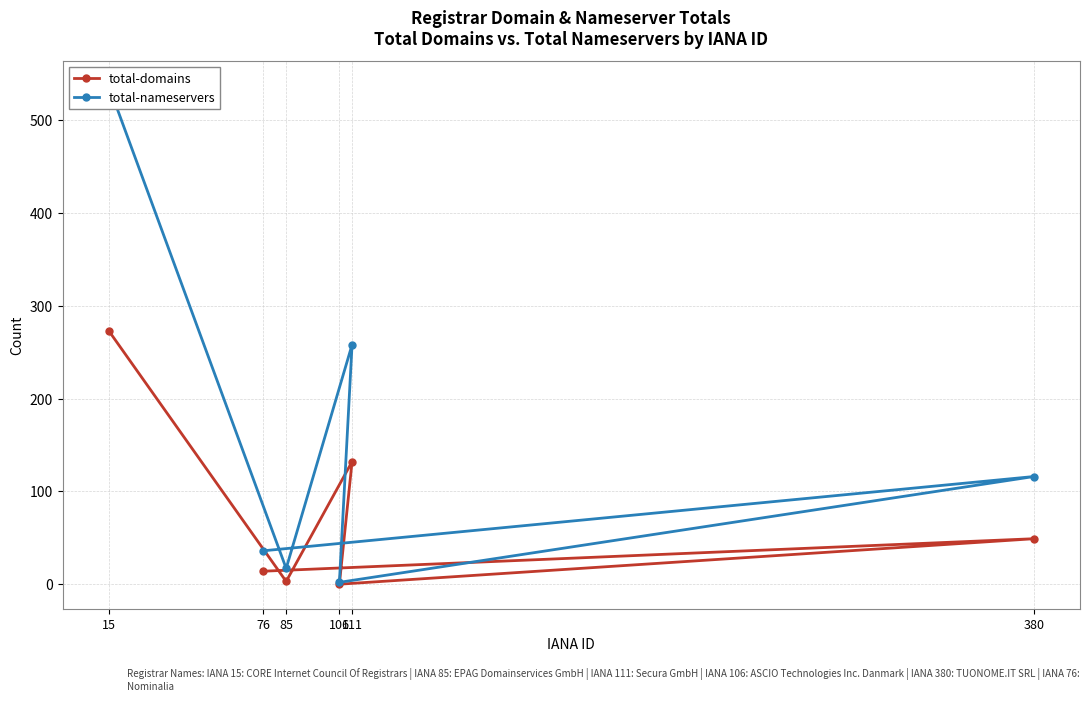

Rank the categories by total-domains value from lowest to highest.

106, 85, 76, 380, 111, 15